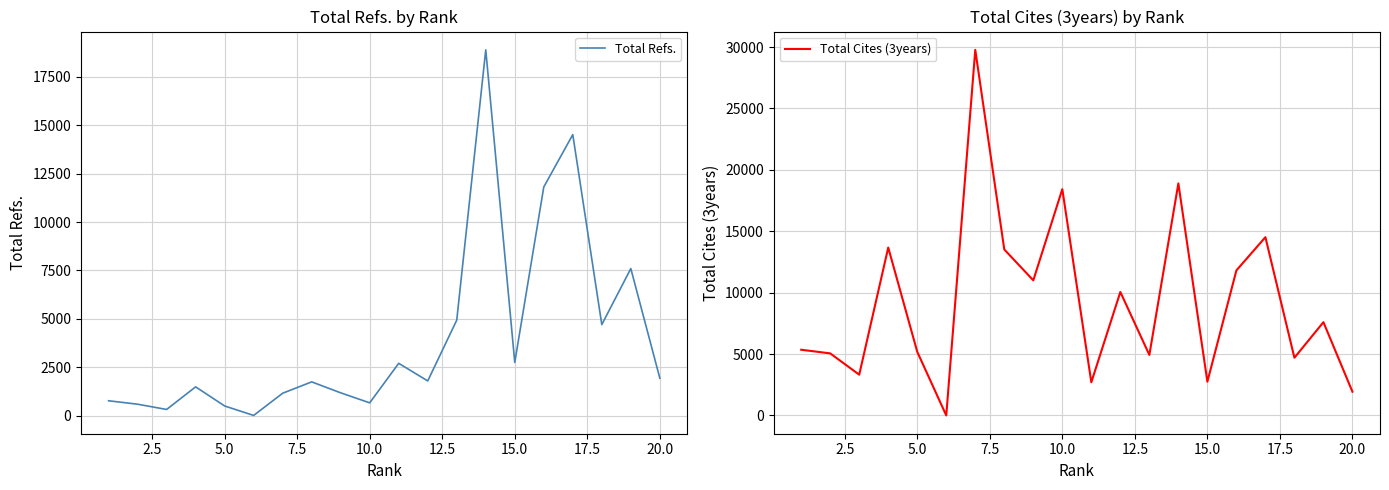

How many intersections are there between Total Refs. and Total Cites (3years)?

2